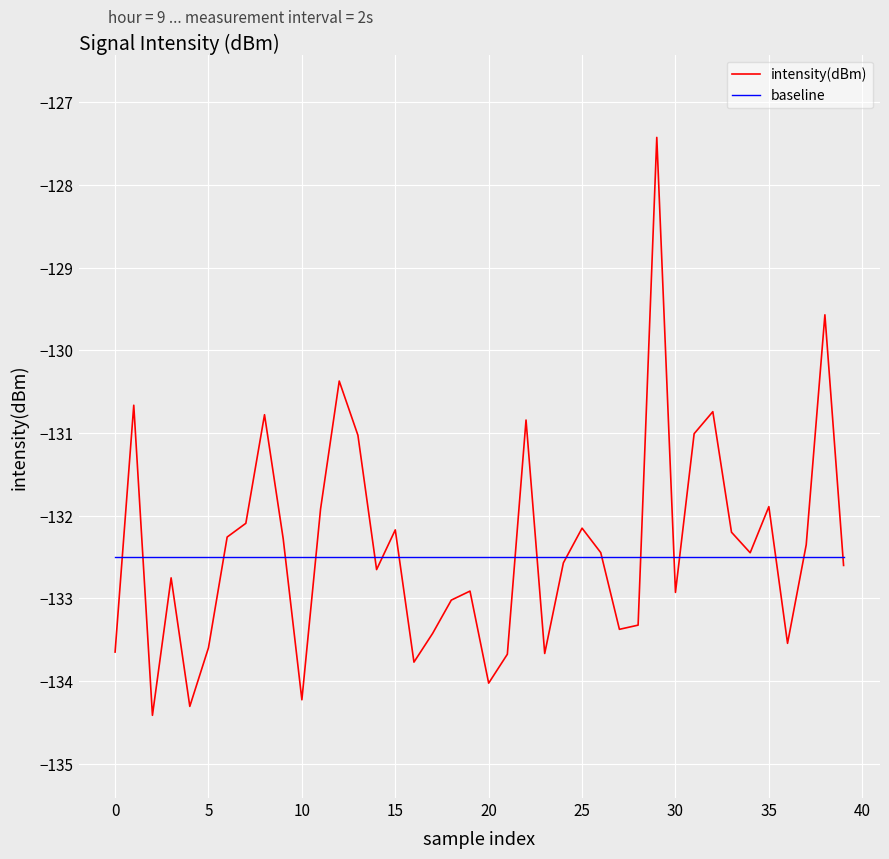

Which series has the largest range (max minus min)?

intensity(dBm)